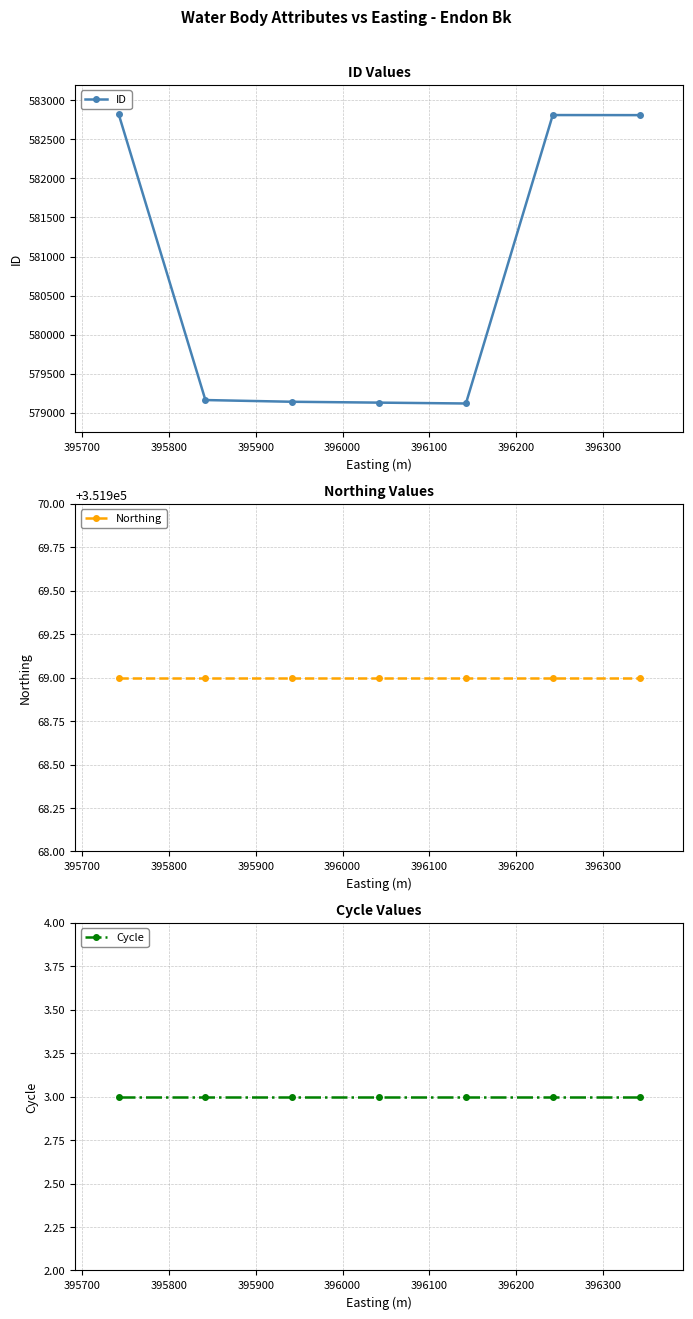

Does the chart have visible grid lines?

Yes